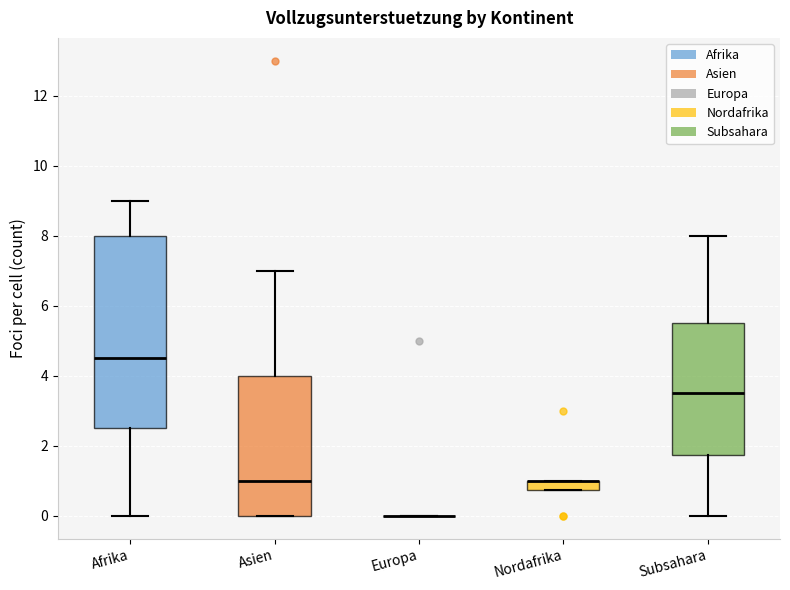

Which box is the tallest, from its lower edge to its upper edge?

Afrika